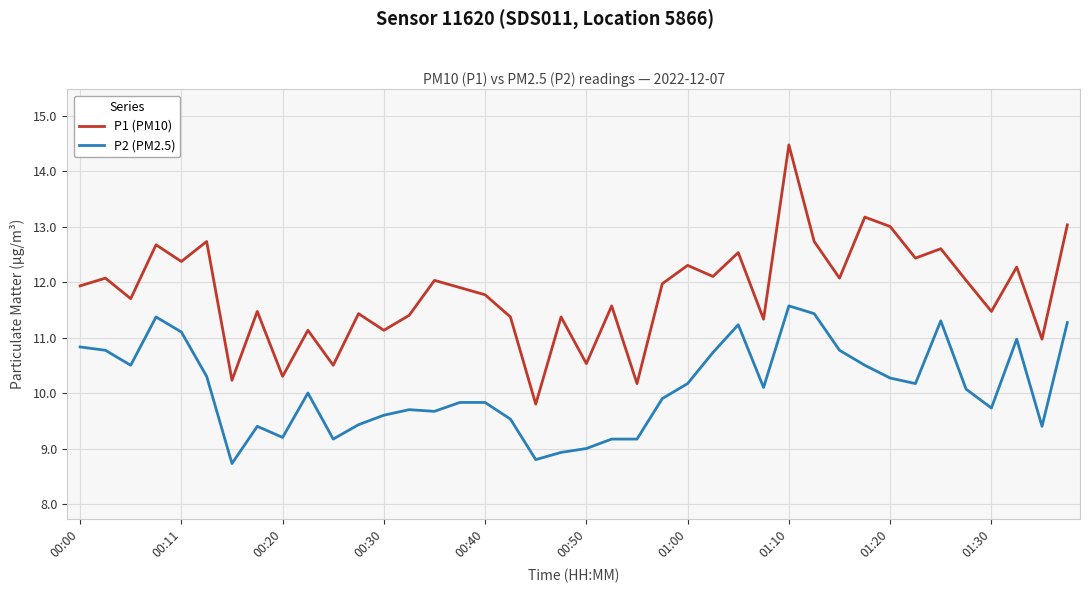

True or false: P1 (PM10) and P2 (PM2.5) cross at least once.

False